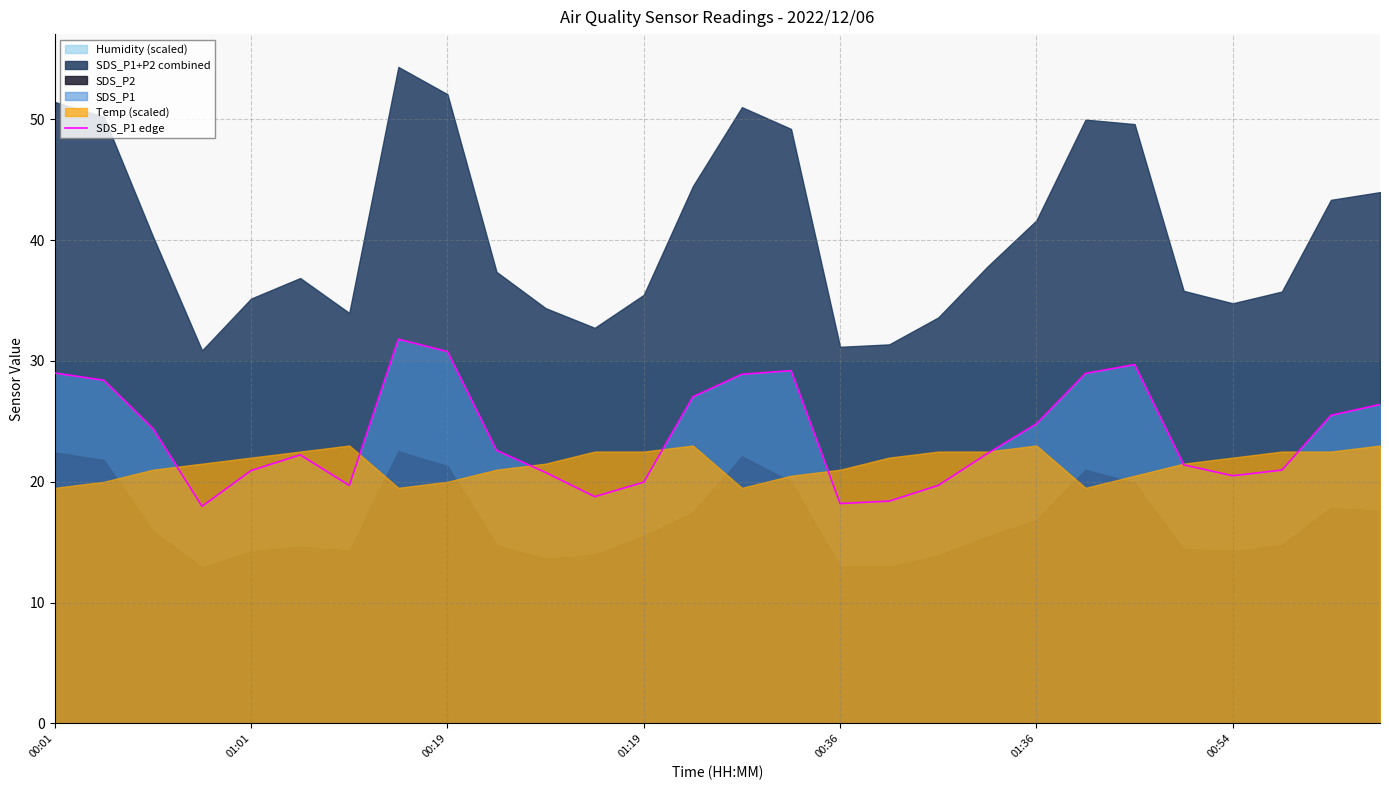

What is the difference between the second highest and second lowest values?

12.6